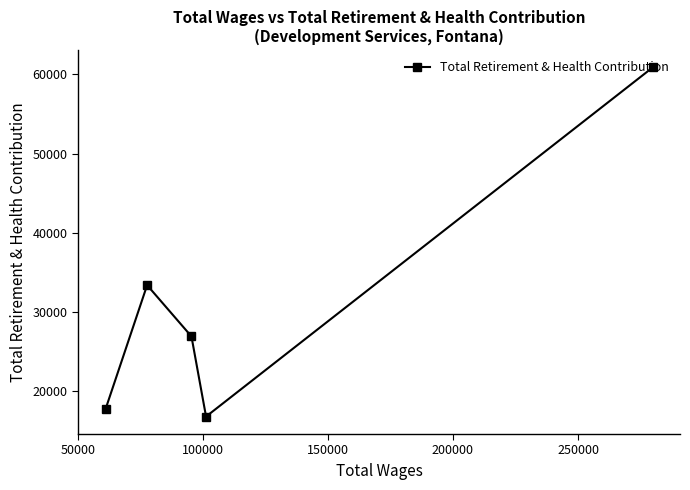

How many lines are shown in the chart?

1